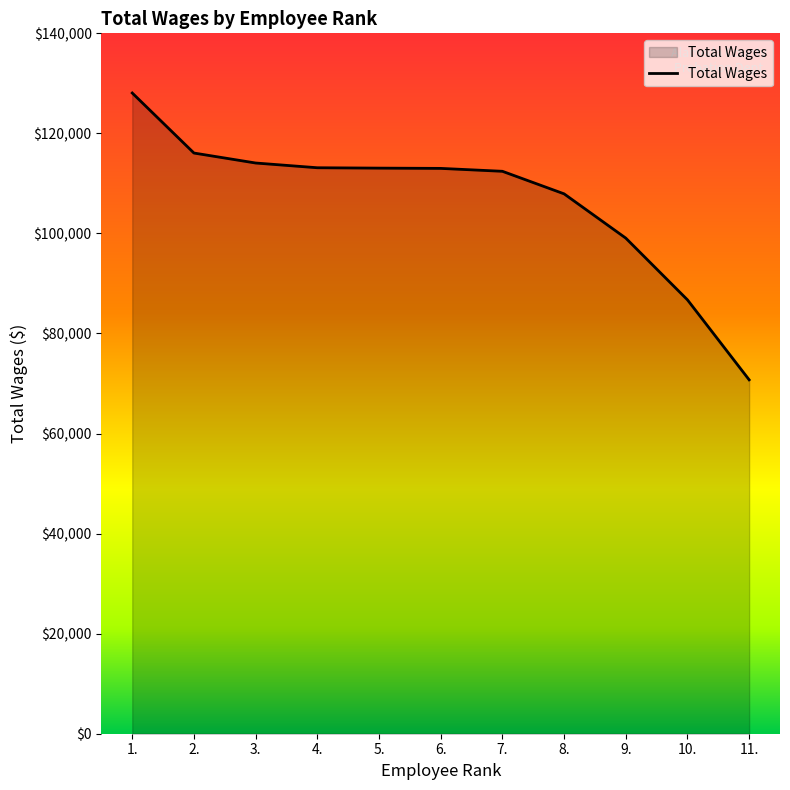

What is the difference between the maximum and minimum values?

57329